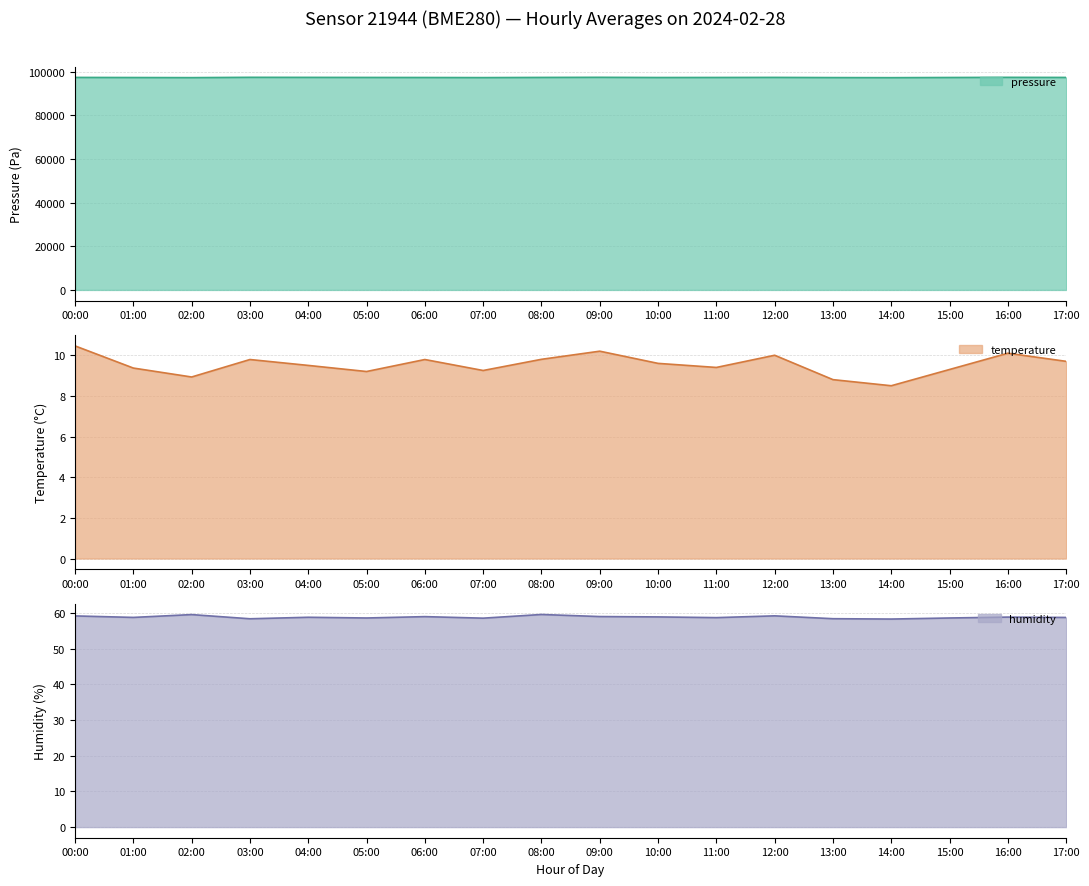

Where is temperature nearest to the value 9?

02:00